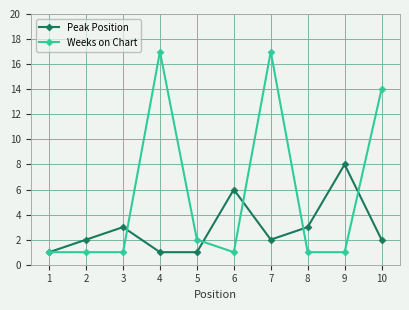

In Peak Position, how many points are higher than both neighbors (excluding endpoints)?

3